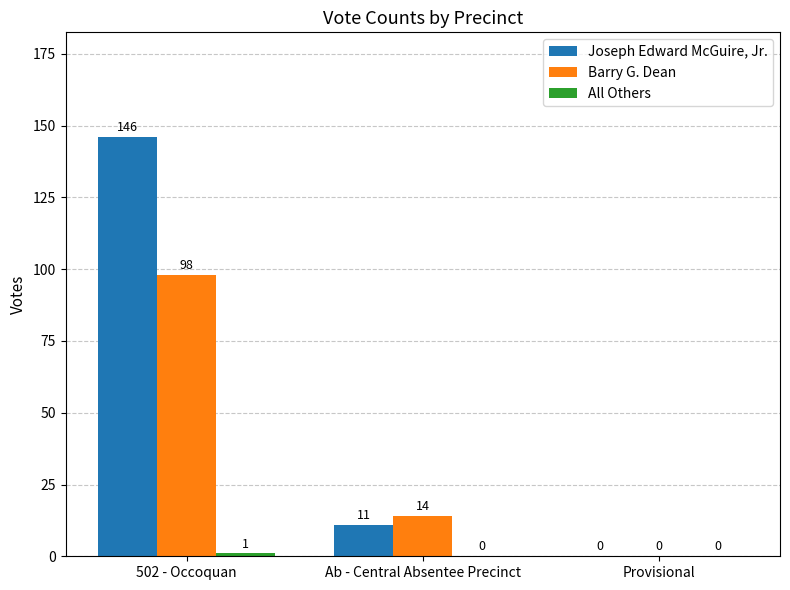

Between 502 - Occoquan and Provisional, which series saw the biggest shift?

Joseph Edward McGuire, Jr.